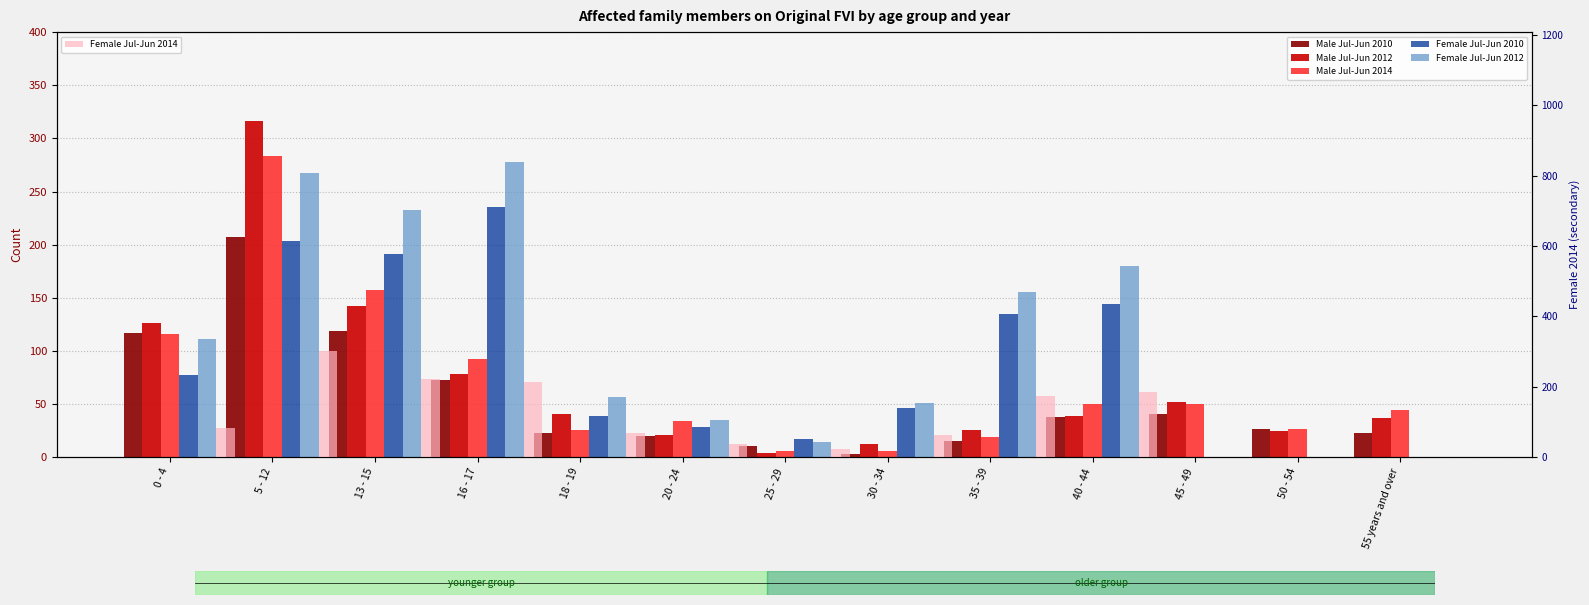

The Male Jul-Jun 2014 series shows 26 at 18 - 19. True or false?

True